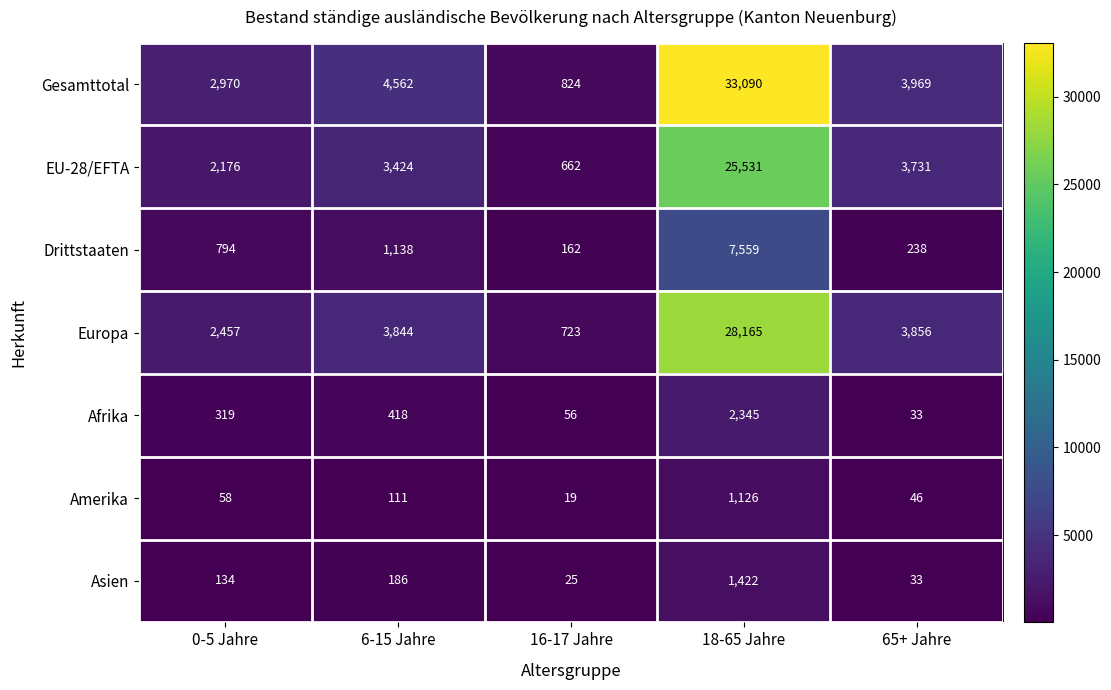

What is the smallest value displayed?

19